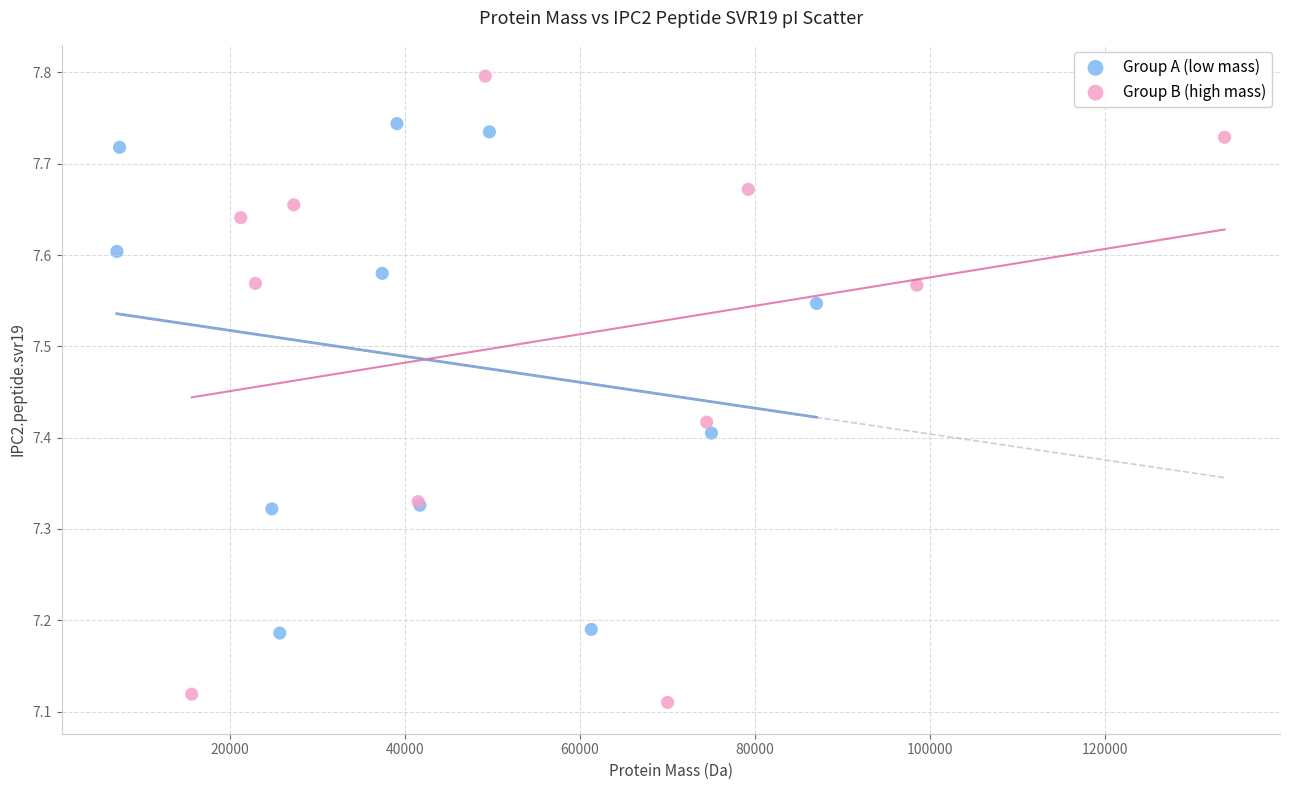

What are all the series names shown in the legend?

Group A (low mass), Group B (high mass)